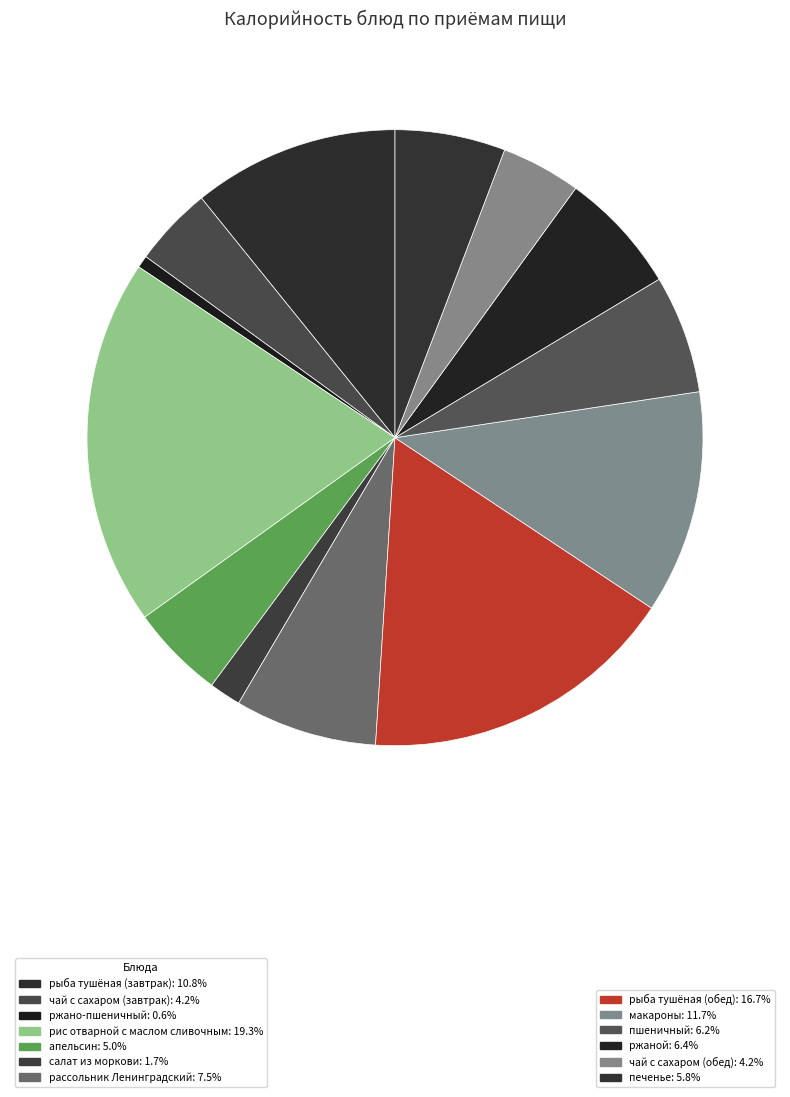

Rank the categories by value from lowest to highest.

ржано-пшеничный, салат из моркови, чай с сахаром (завтрак), чай с сахаром (обед), апельсин, печенье, пшеничный, ржаной, рассольник Ленинградский, рыба тушёная (завтрак), макароны, рыба тушёная (обед), рис отварной с маслом сливочным